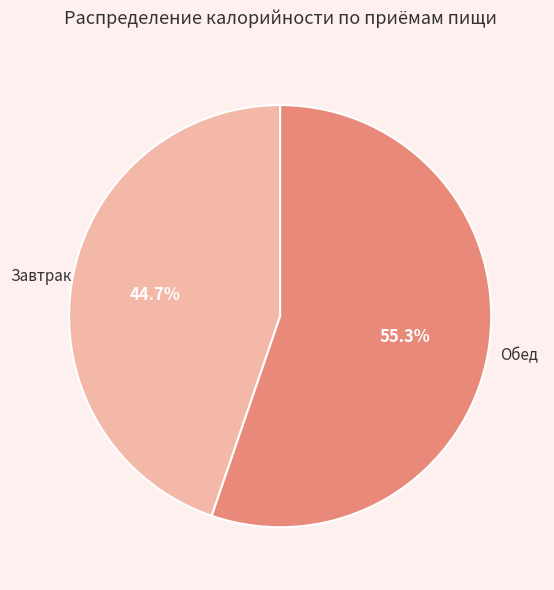

Is there any slice that represents more than half of the pie?

Yes